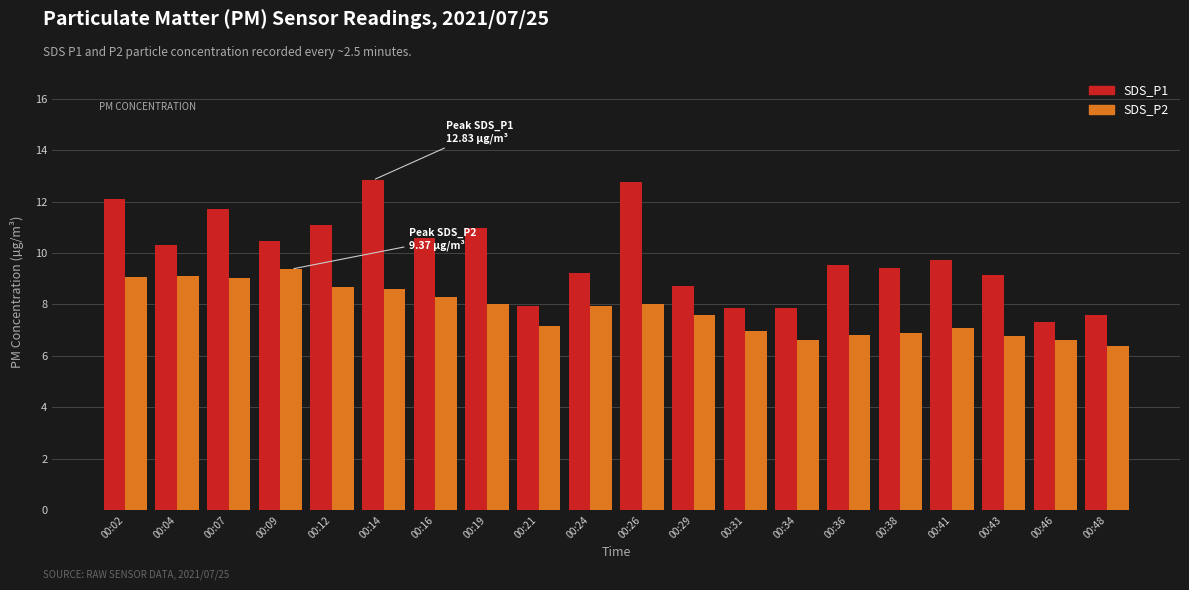

What is the value of the SDS_P1 bar at the 4th from the left?

10.5